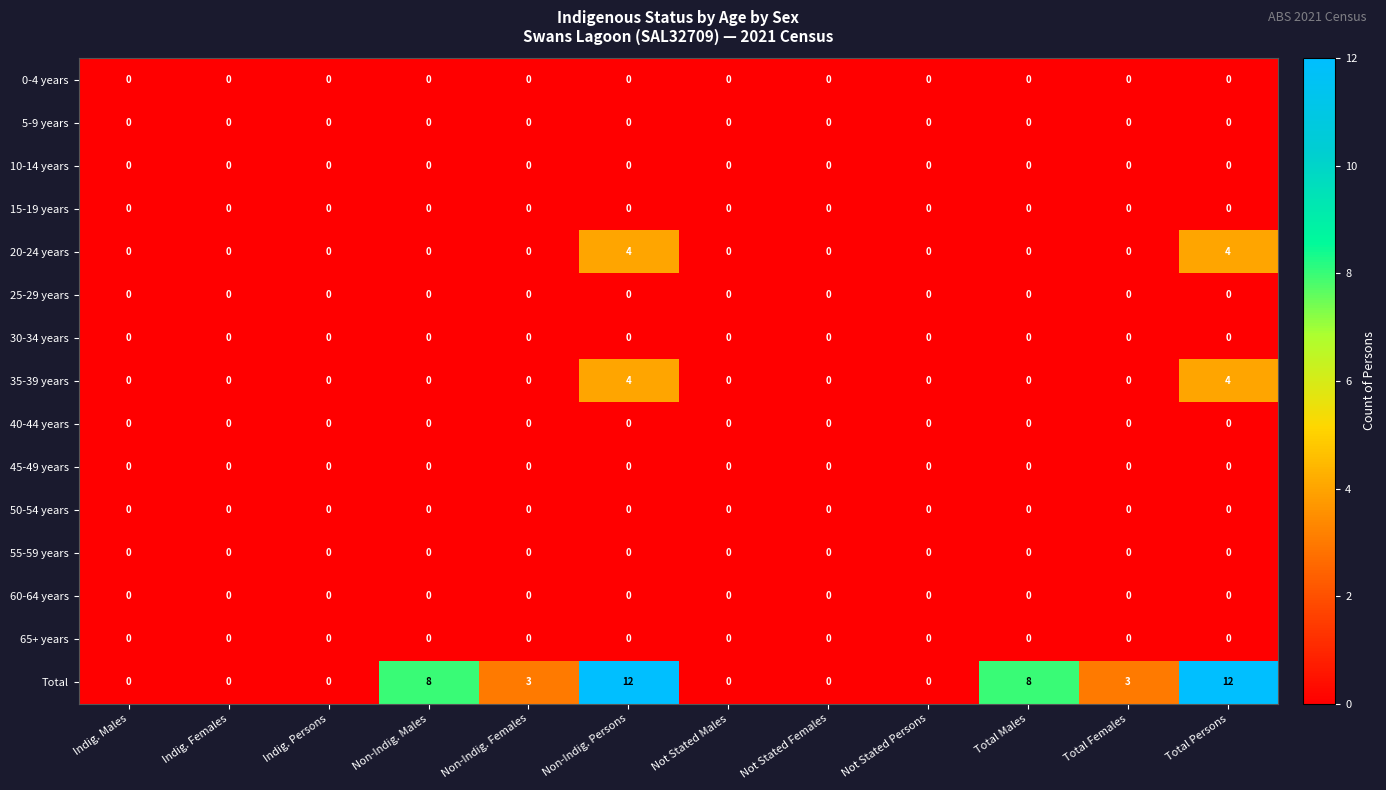

What is the greatest value displayed?

12